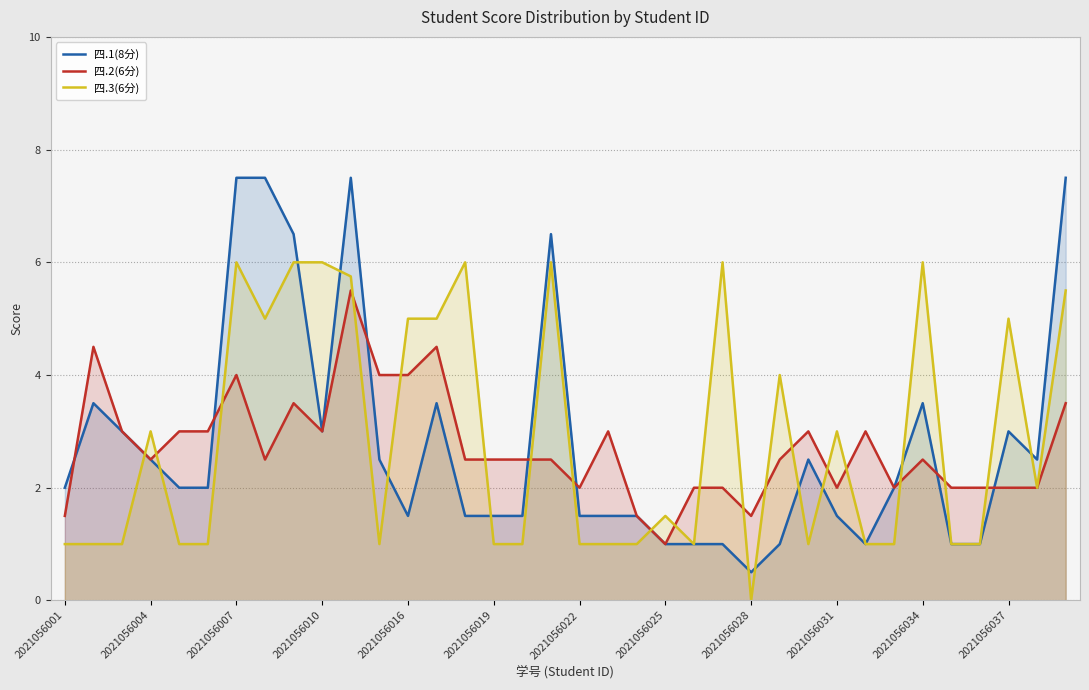

How many data points in 四.3(6分) are less than 1?

1